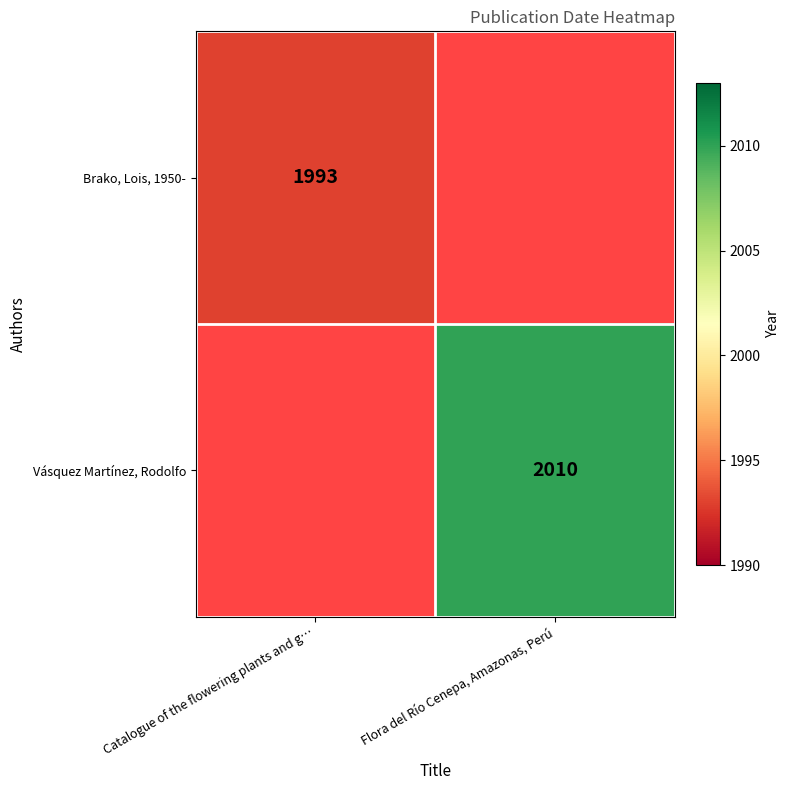

Count the number of data series in this chart.

2